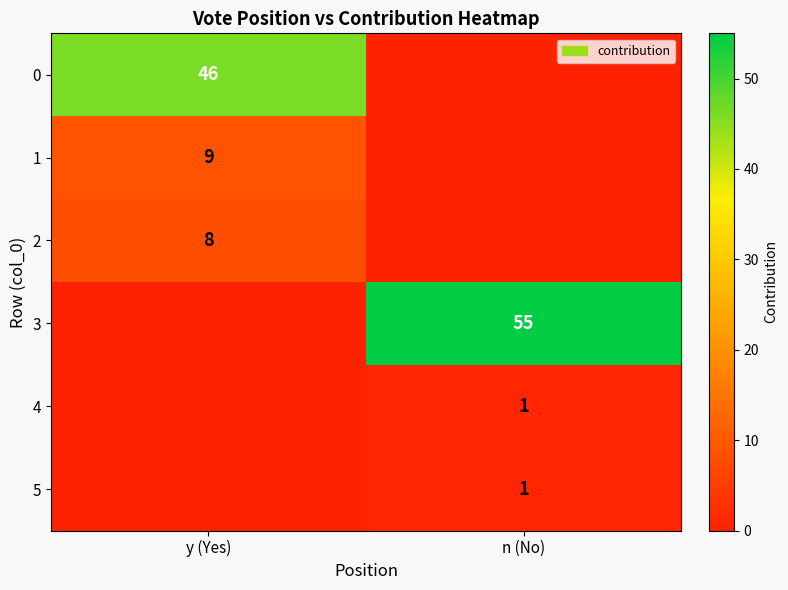

Is it true that 2 equals 14 at y (Yes)?

False